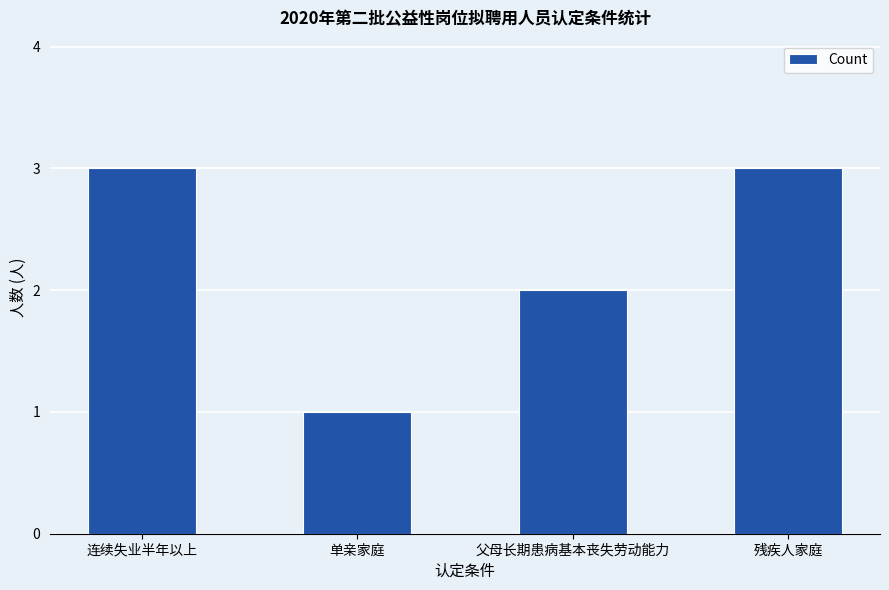

At which label is the value closest to 2?

父母长期患病基本丧失劳动能力